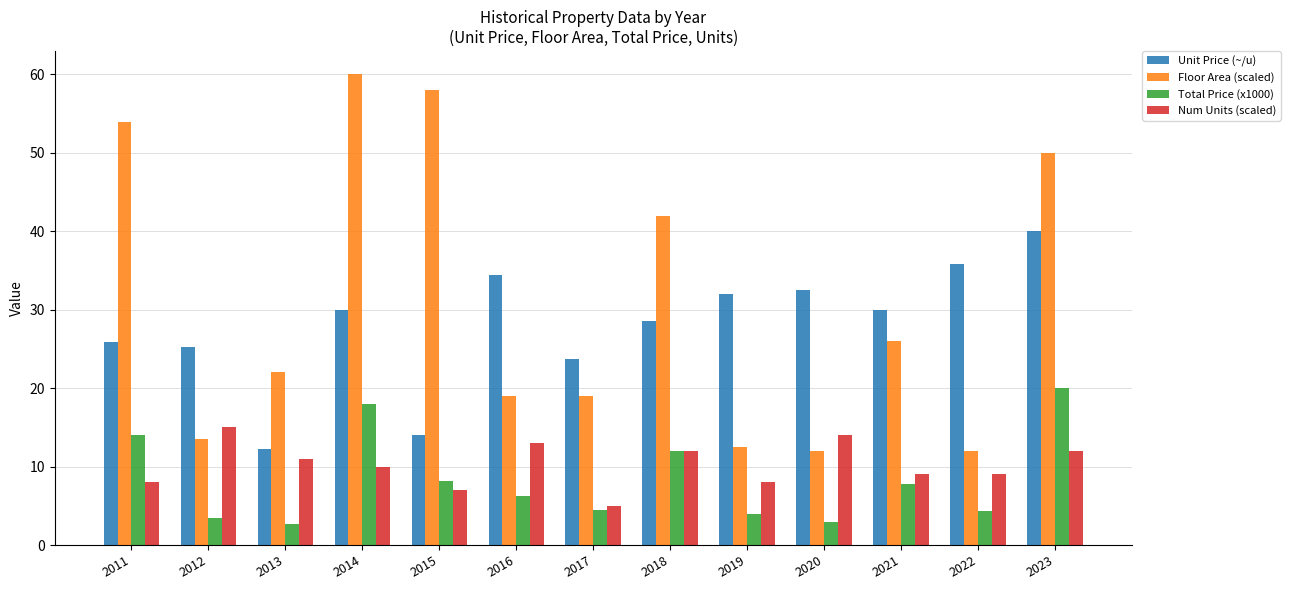

What is the difference between the maximum and minimum values in the Floor Area (scaled) series?

48.0